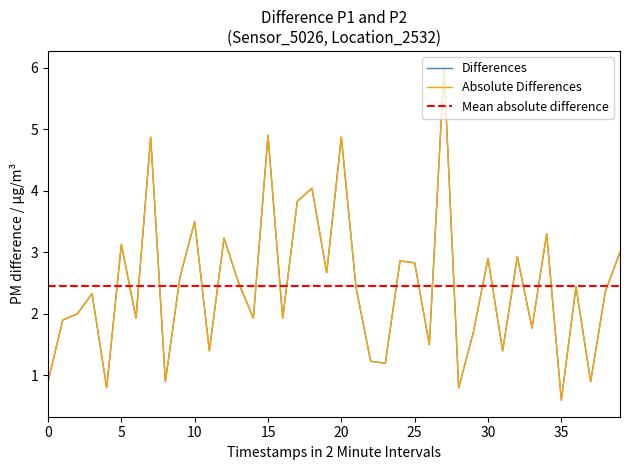

Does the chart have visible grid lines?

No